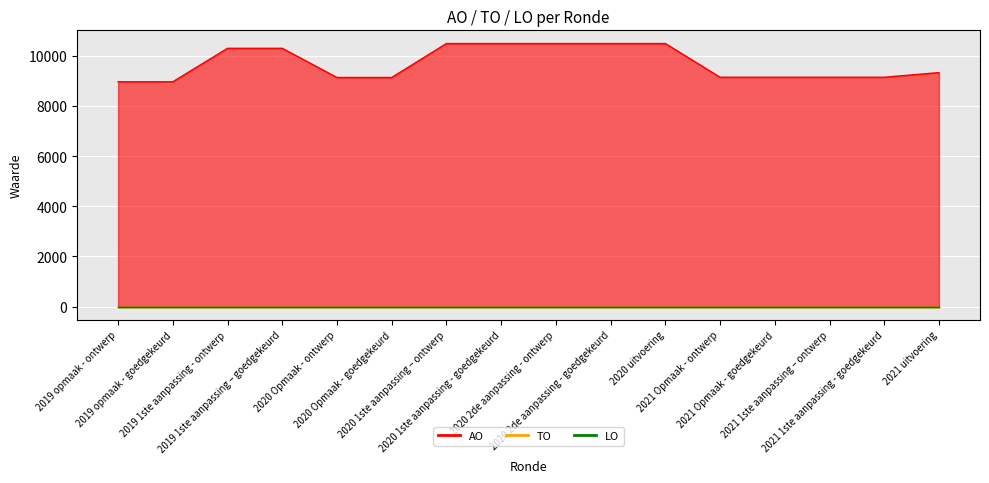

Is the value of TO at 2019 opmaak - ontwerp greater than the value of AO at 2020 2de aanpassing - ontwerp?

No